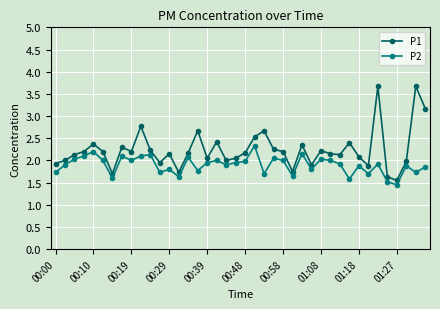

What is the value of the P2 point at the 12th from the left?

1.7